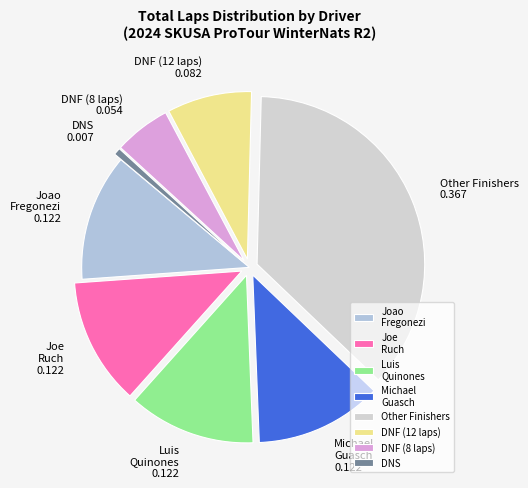

How many slices are in this pie chart?

8